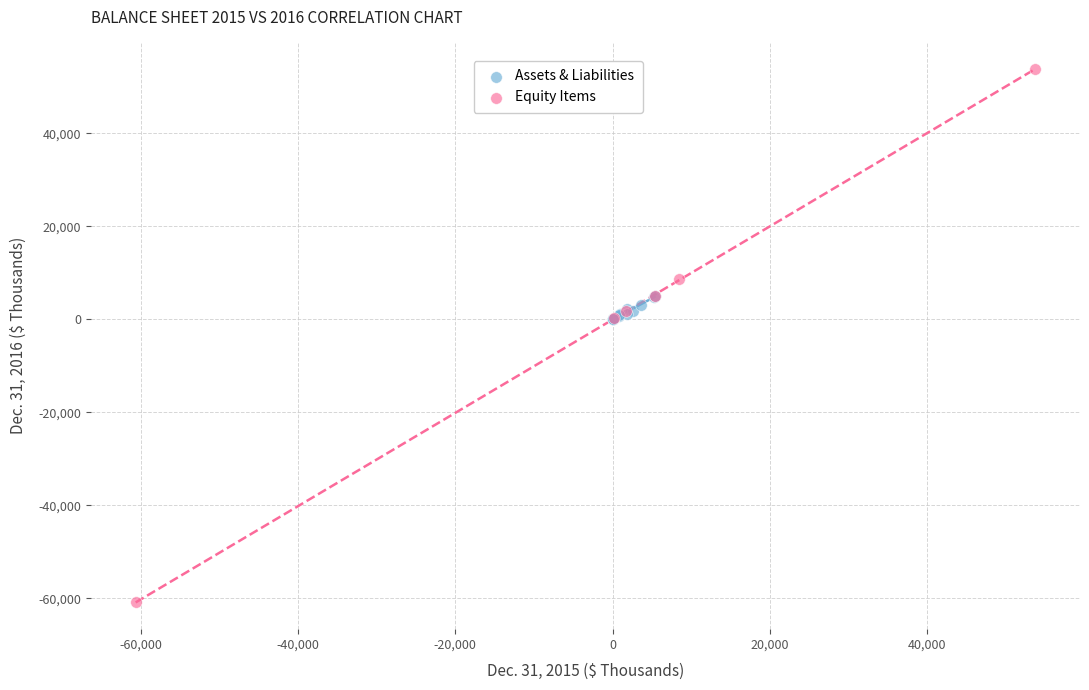

Which series has the widest spread of Y values?

Equity Items